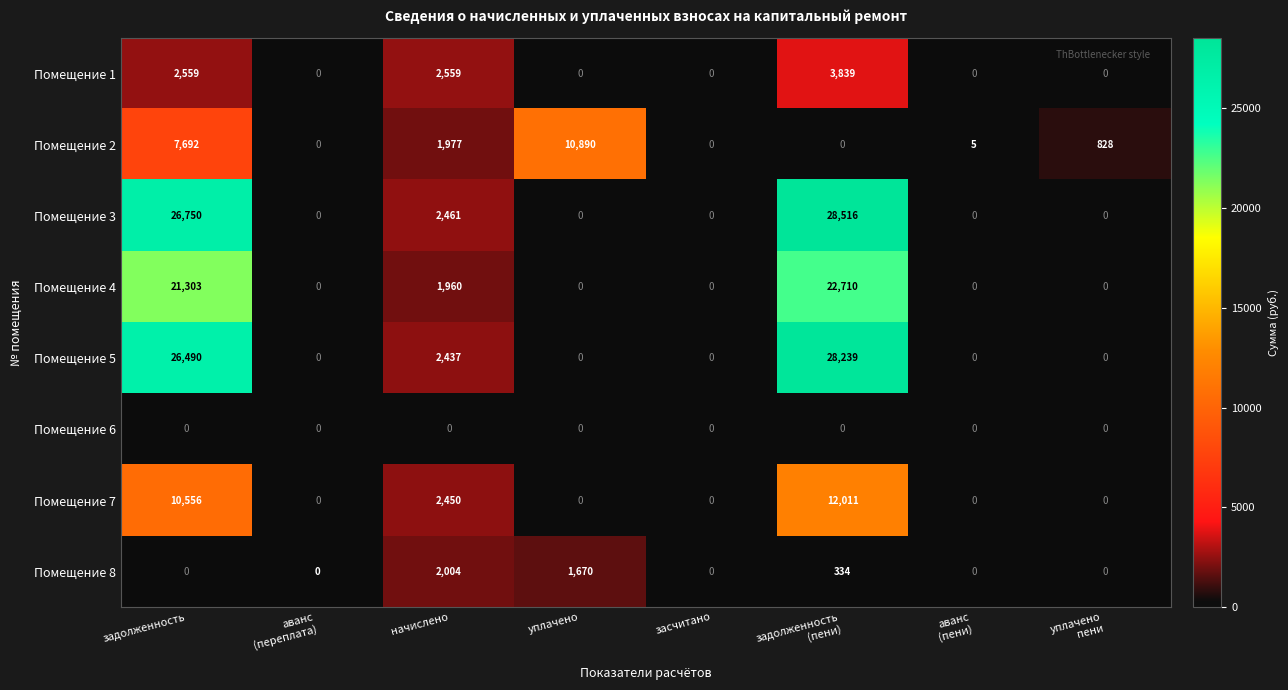

What is the total value across all series at уплачено
пени?

828